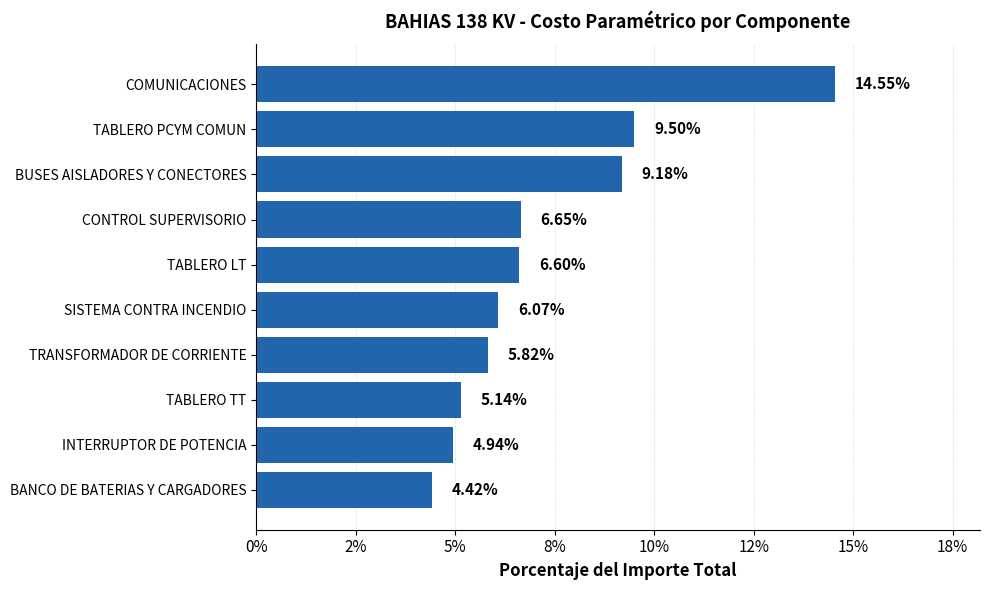

Are the bars horizontal?

Yes